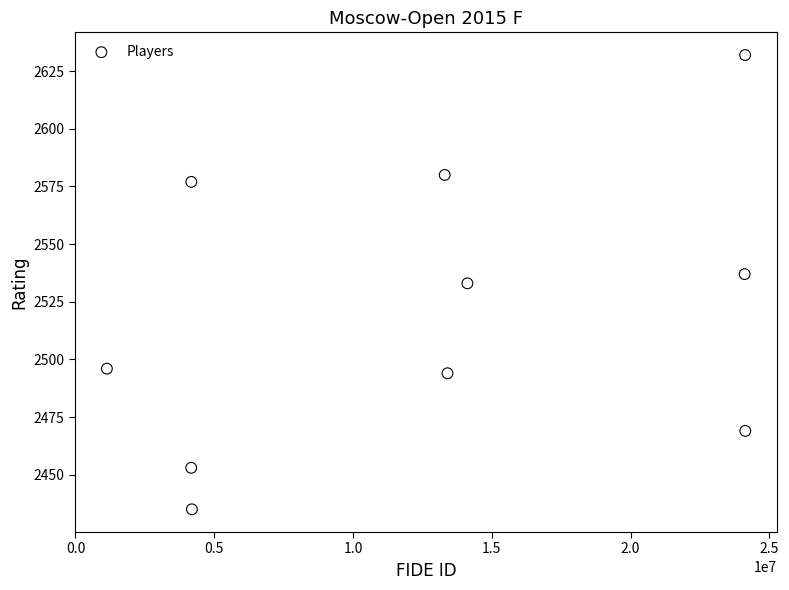

What is the average X value?

12686222